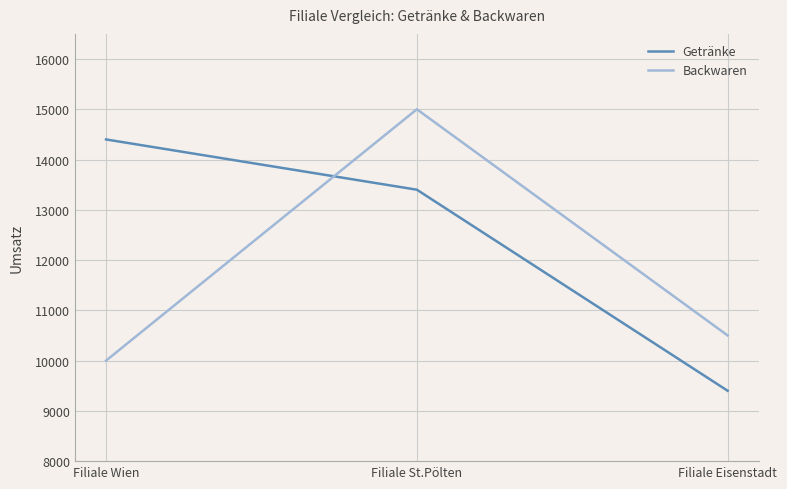

How many lines are shown in the chart?

2